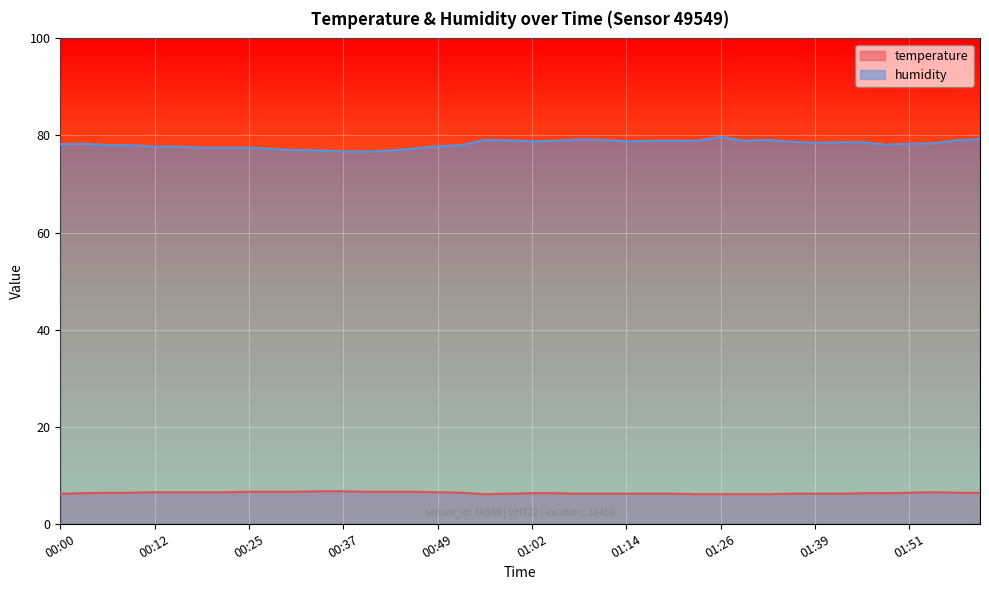

How many interior local valleys does the temperature series have?

1